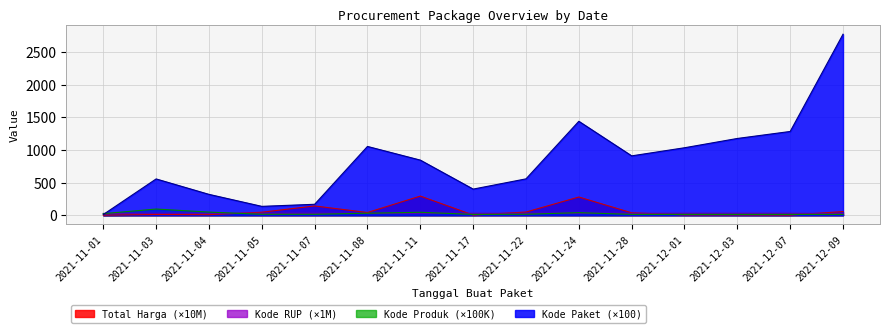

Which series has the largest total across all categories?

Kode Paket (×100)